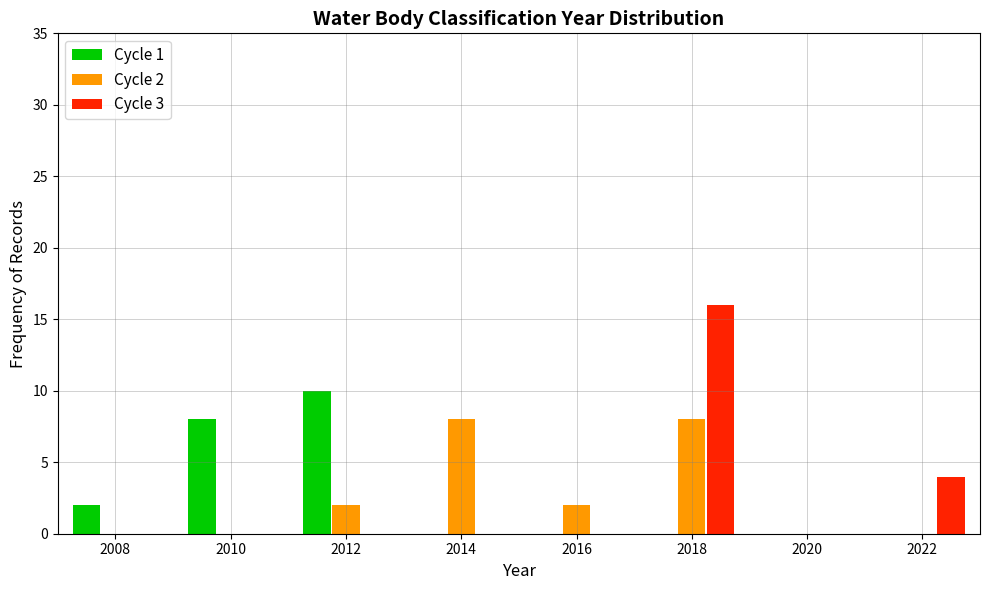

Reading right to left, what are all the values shown in this chart?

Cycle 1: 2022=0	2020=0	2018=0	2016=0	2014=0	2012=10	2010=8	2008=2
Cycle 2: 2022=0	2020=0	2018=8	2016=2	2014=8	2012=2	2010=0	2008=0
Cycle 3: 2022=4	2020=0	2018=16	2016=0	2014=0	2012=0	2010=0	2008=0